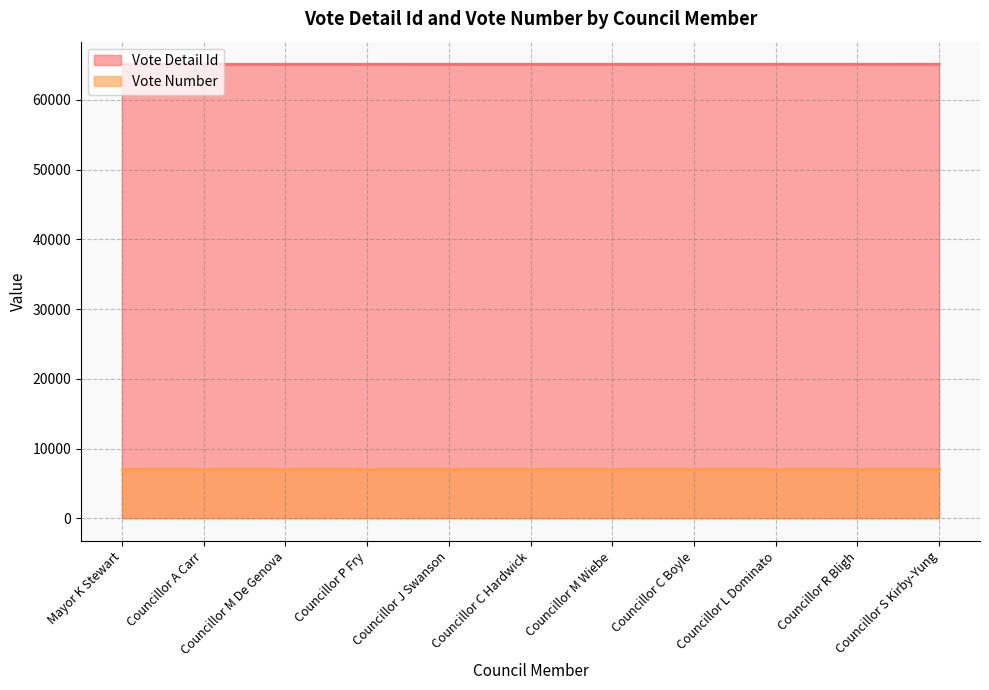

True or false: the data shows 65098 at Councillor S Kirby-Yung.

True